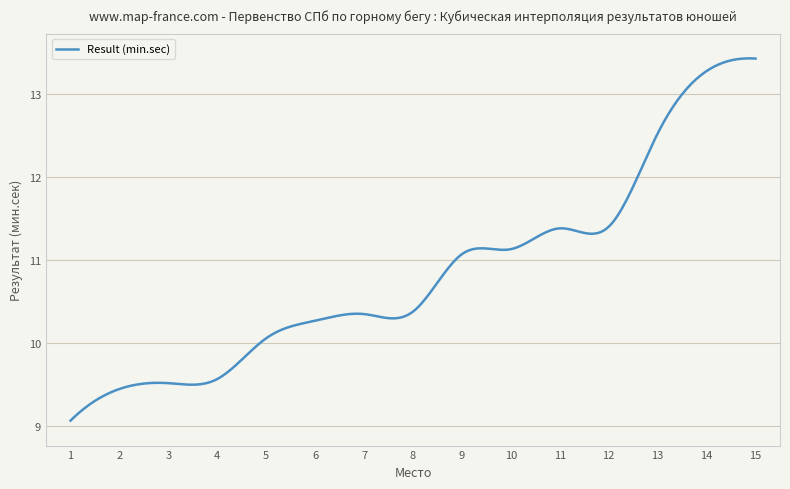

What is the smallest value displayed?

9.1